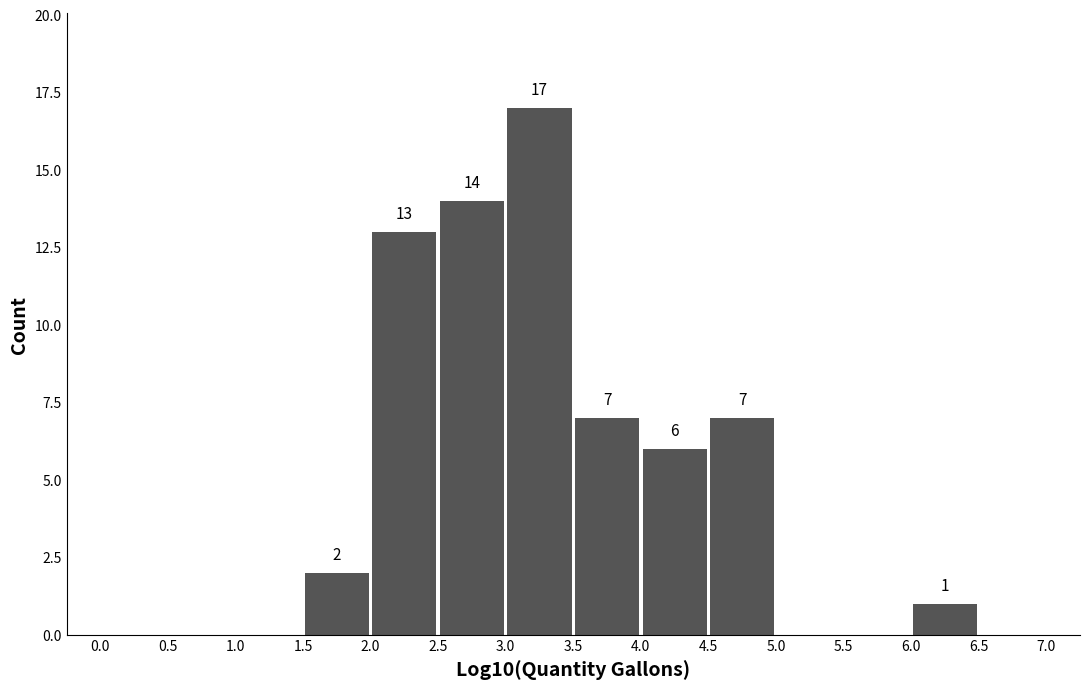

Over which range of the x-axis is the bar tallest?

3.0 to 3.5